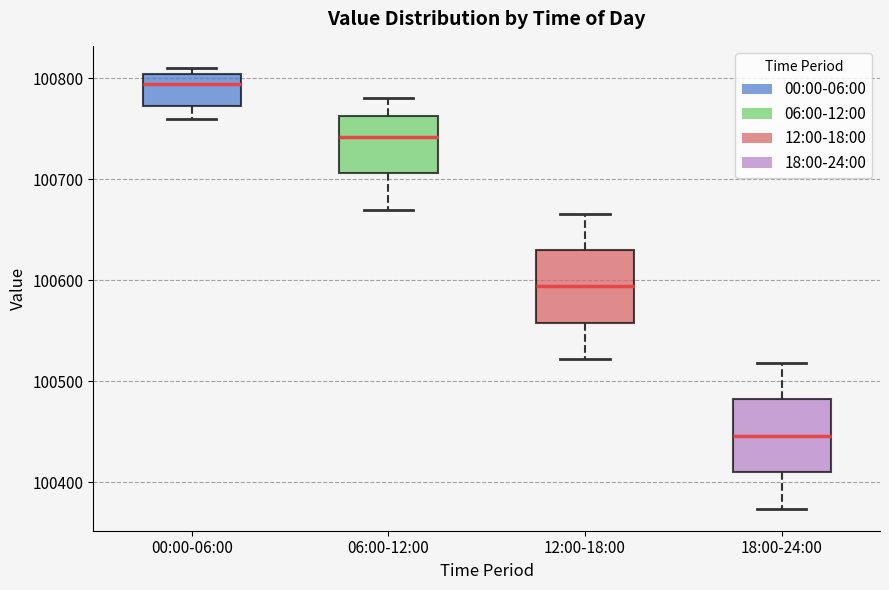

Reading left to right, read every box against the y-axis: the position of its median line, the range the box covers, and the ends of its whiskers. The values are not printed on the chart, so give them approximately, as read against the axis.

00:00-06:00: median 100790, box 100770 to 100800, whiskers 100760 to 100810
06:00-12:00: median 100740, box 100710 to 100760, whiskers 100670 to 100780
12:00-18:00: median 100590, box 100560 to 100630, whiskers 100520 to 100670
18:00-24:00: median 100450, box 100410 to 100480, whiskers 100370 to 100520